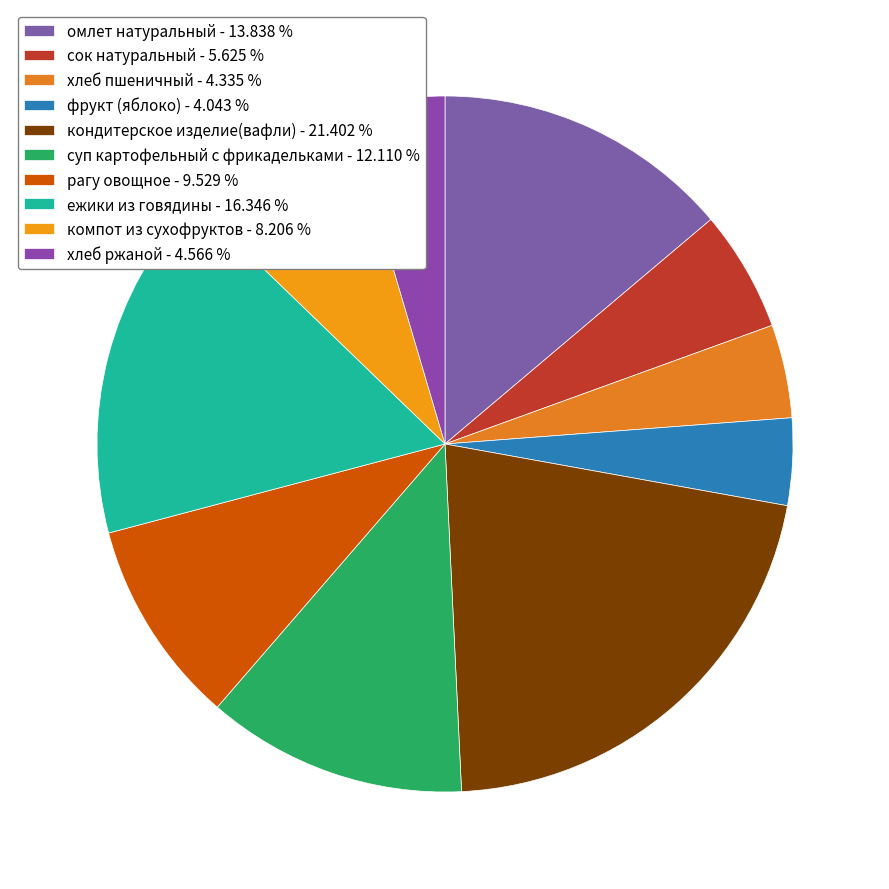

True or false: компот из сухофруктов accounts for 2% of the total.

False